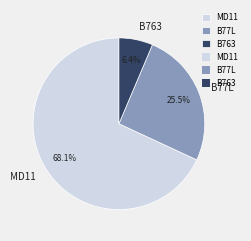

What is the ratio of the value at MD11 to the value at B77L?

2.7